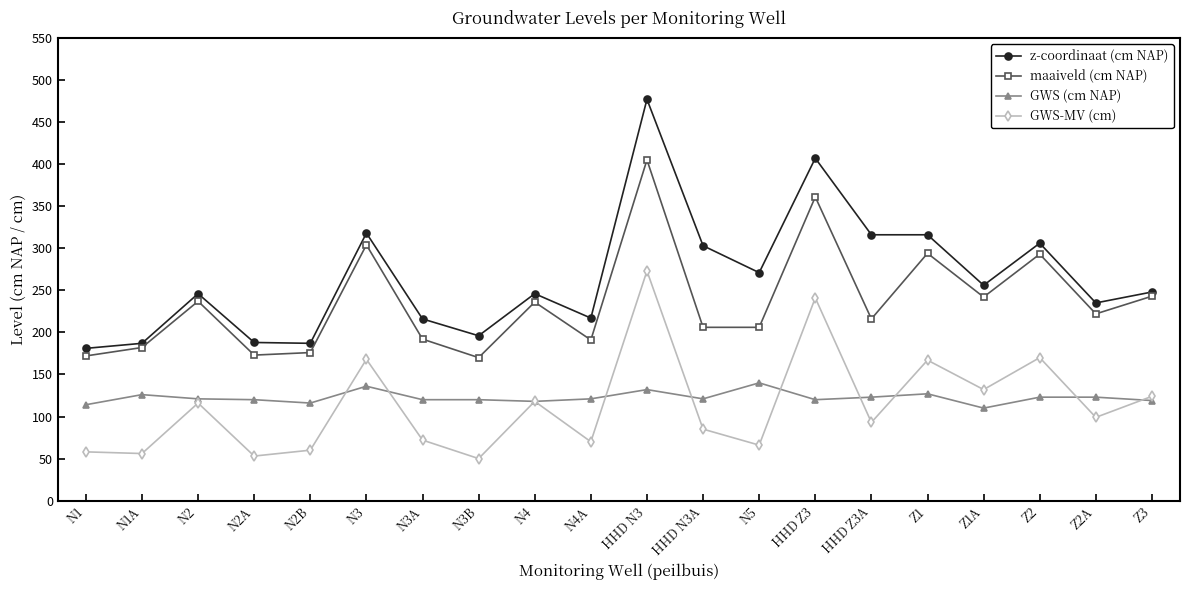

What is the sum of the z-coordinaat (cm NAP) values at Z1A and Z3?

504